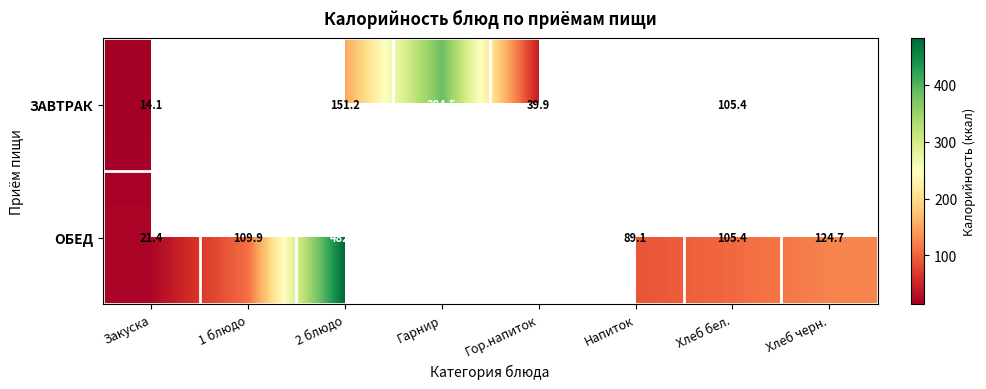

Is the value of ЗАВТРАК at 2 блюдо greater than the value of ОБЕД at Хлеб черн.?

Yes